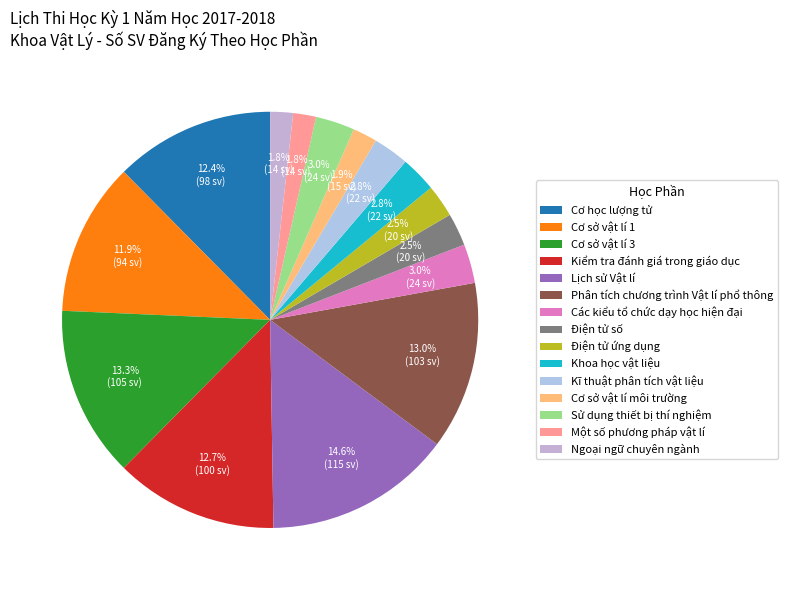

How many segments does this pie chart have?

15